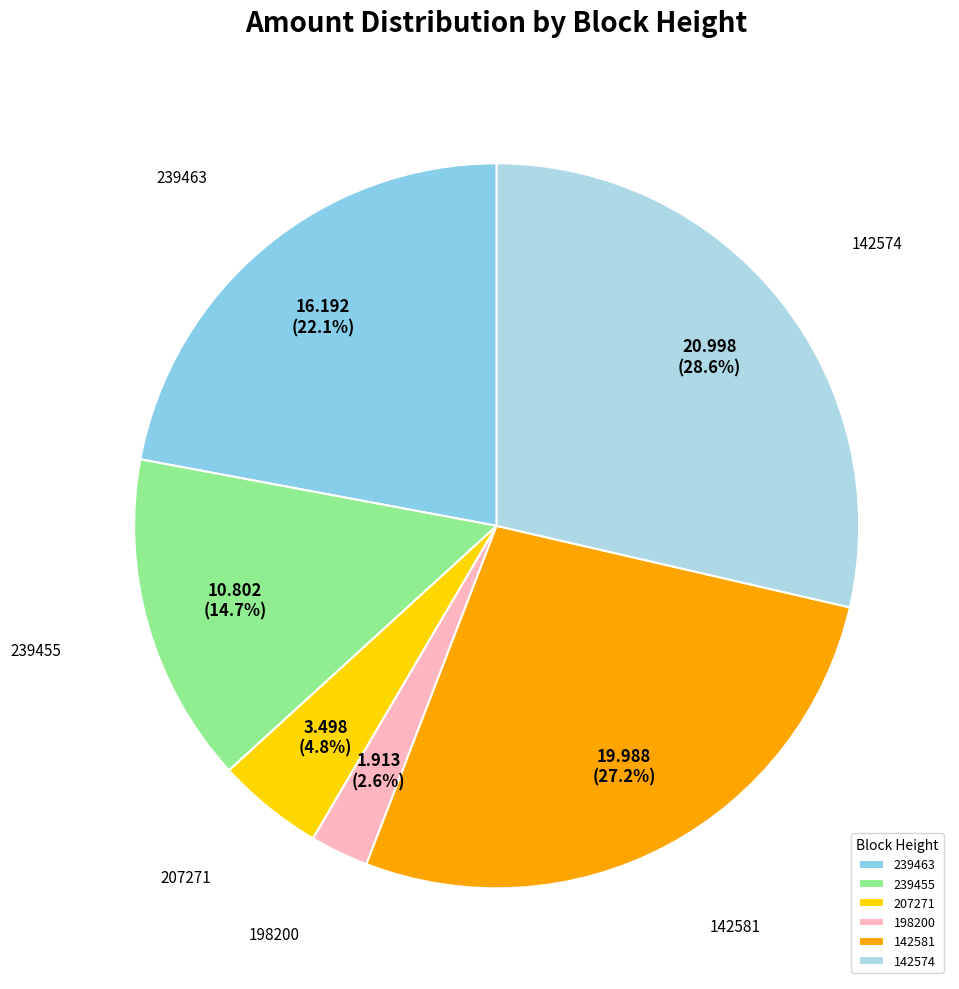

Is it true that 142581 is 39% of the pie?

False